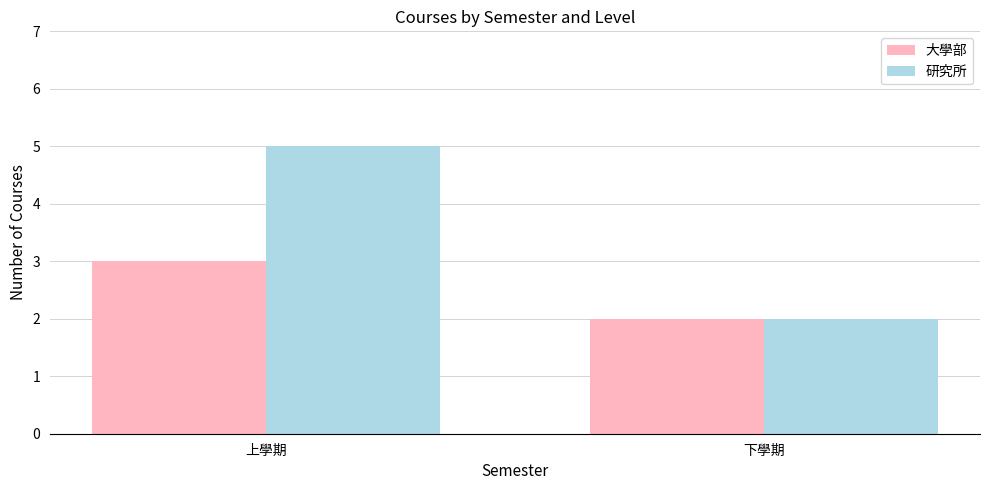

List the labels in order of 大學部 value, smallest first.

下學期, 上學期